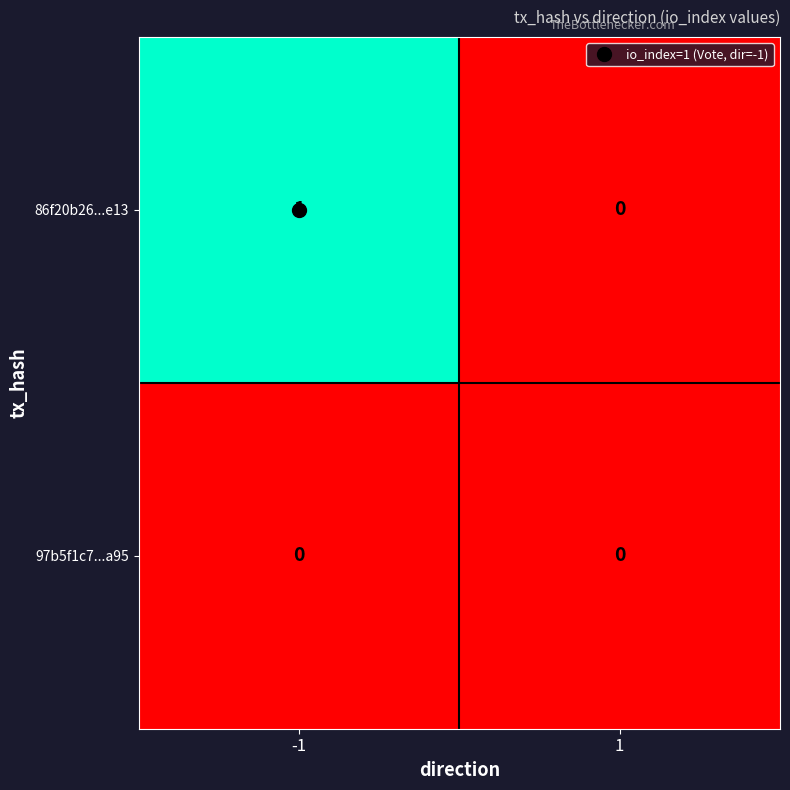

Which series has the largest range (max minus min)?

86f20b26...e13